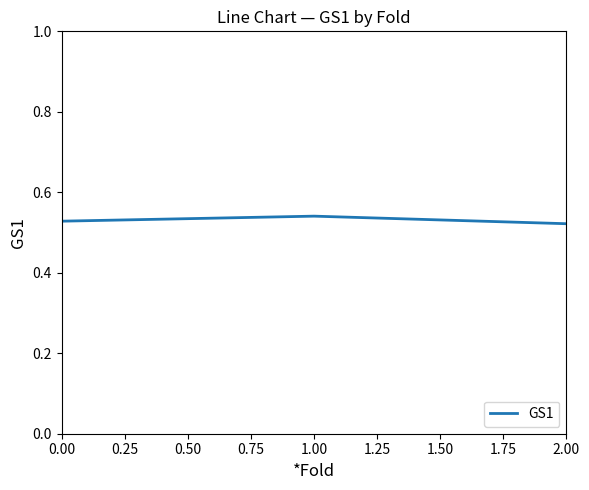

Which category has the highest value across all series?

1.00